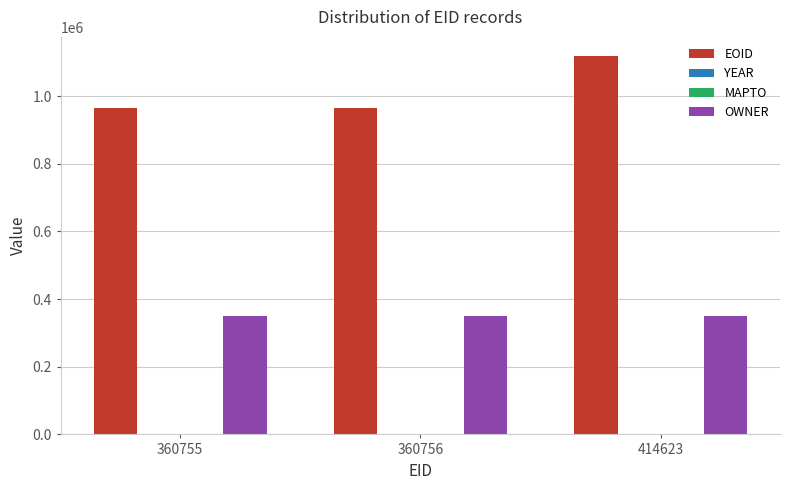

Between 360755 and 414623, which series saw the biggest shift?

EOID